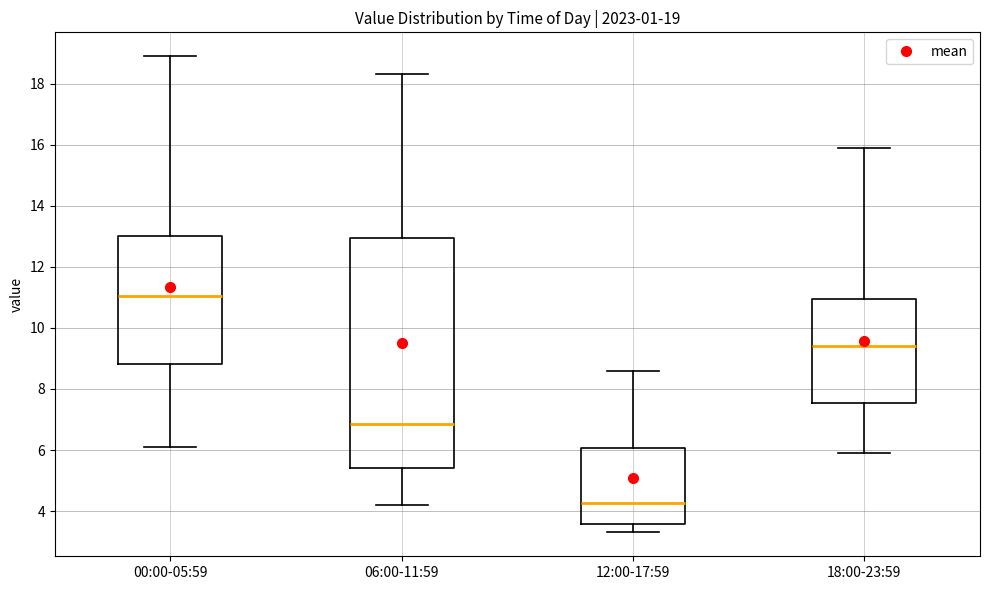

Comparing the boxes themselves (not the whiskers), which one is the tallest?

06:00-11:59